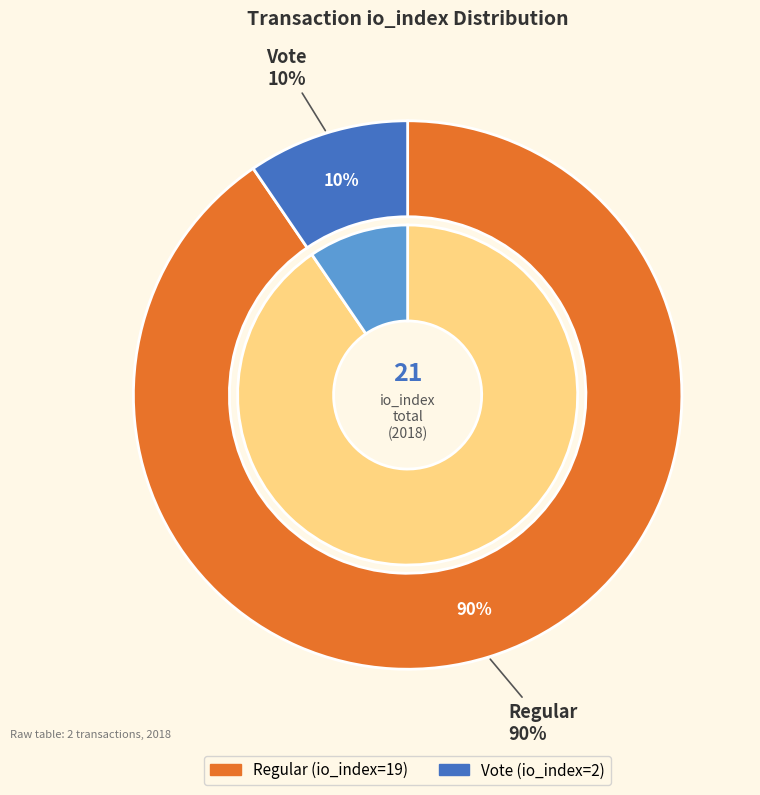

To the nearest percent, what is the combined percentage of Vote (io_index=2) and Regular (io_index=19)?

100%